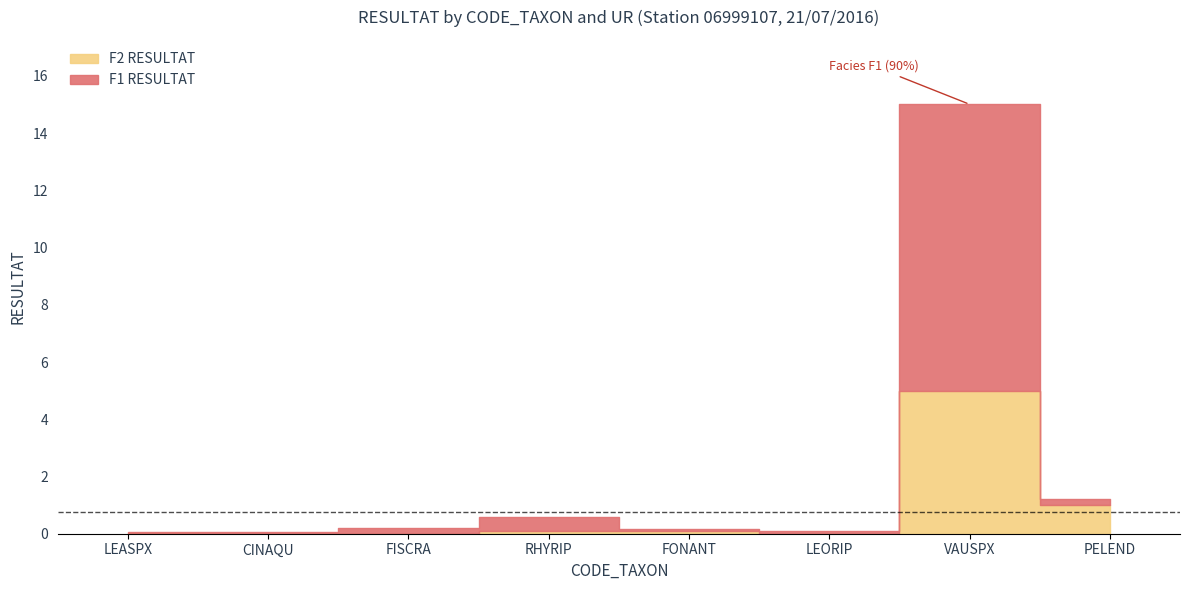

List the labels in order of F1 RESULTAT value, smallest first.

LEASPX, CINAQU, FONANT, LEORIP, FISCRA, PELEND, RHYRIP, VAUSPX